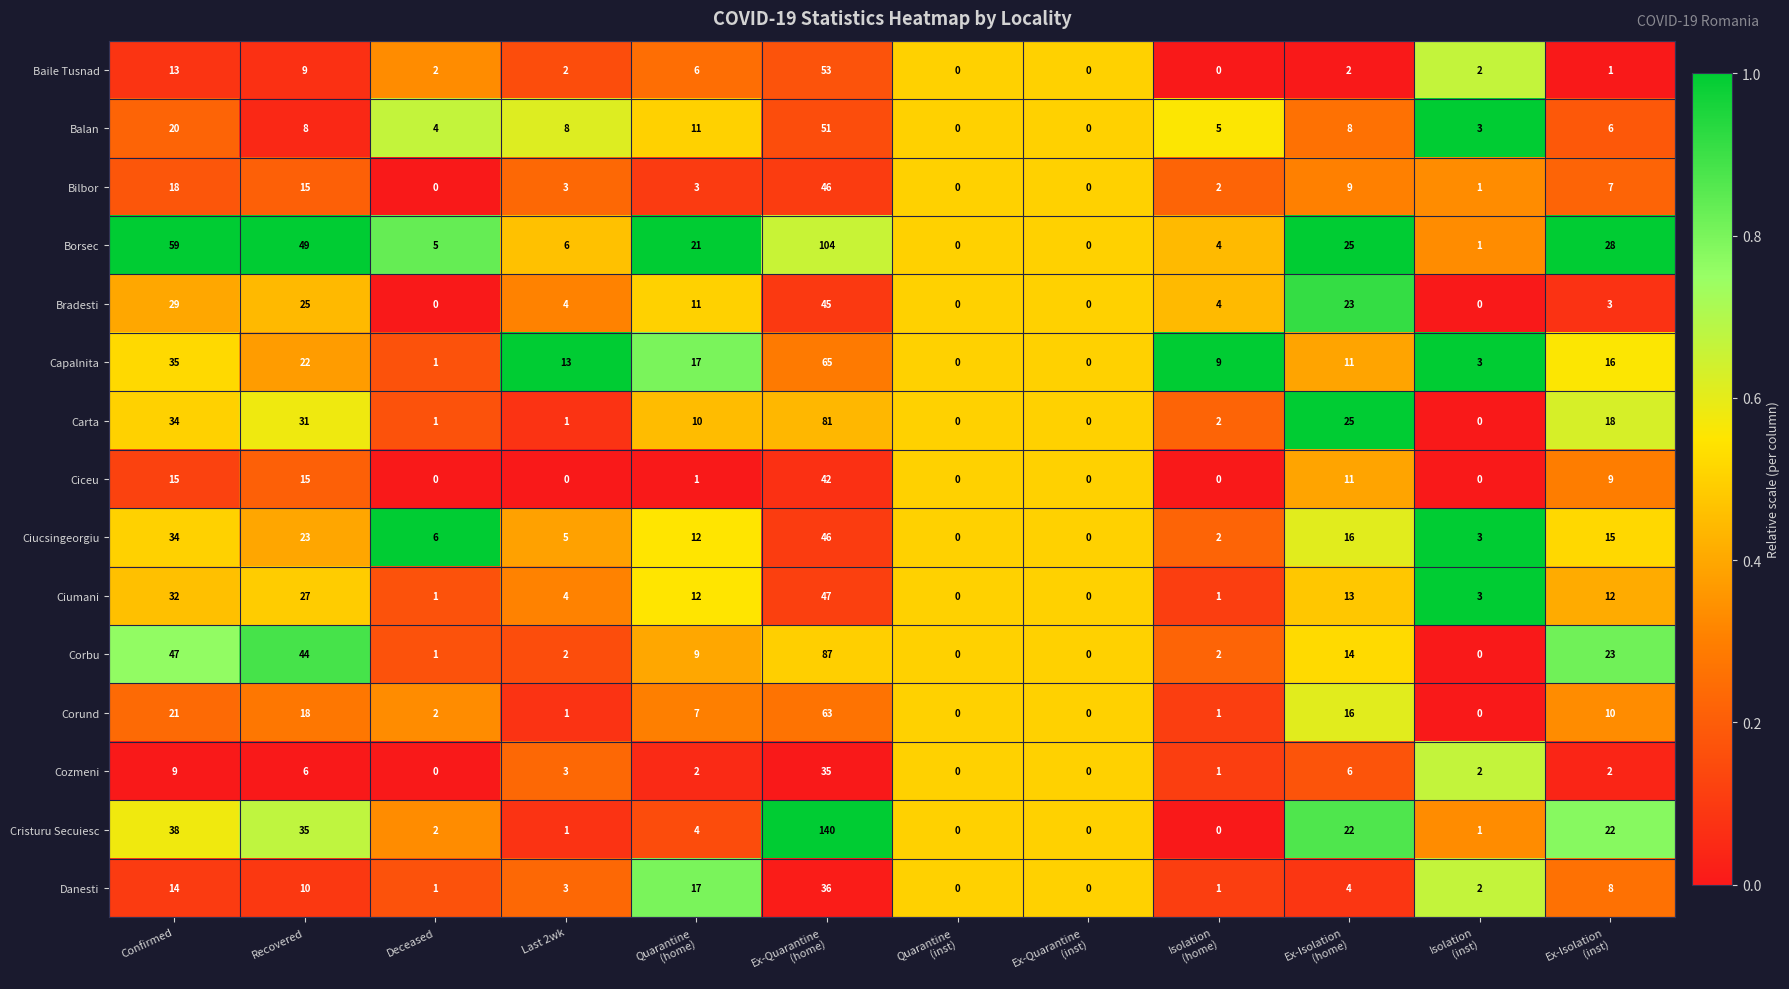

What is the sum of all Borsec values?

302